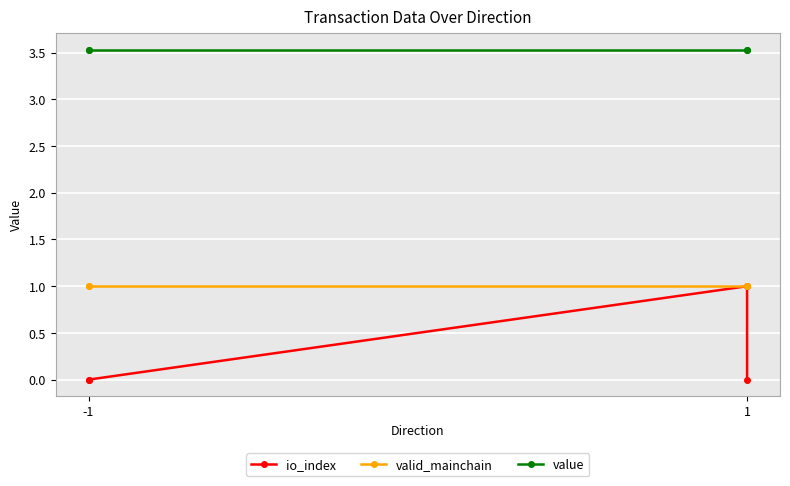

The valid_mainchain series shows 1.7 at 1. True or false?

False